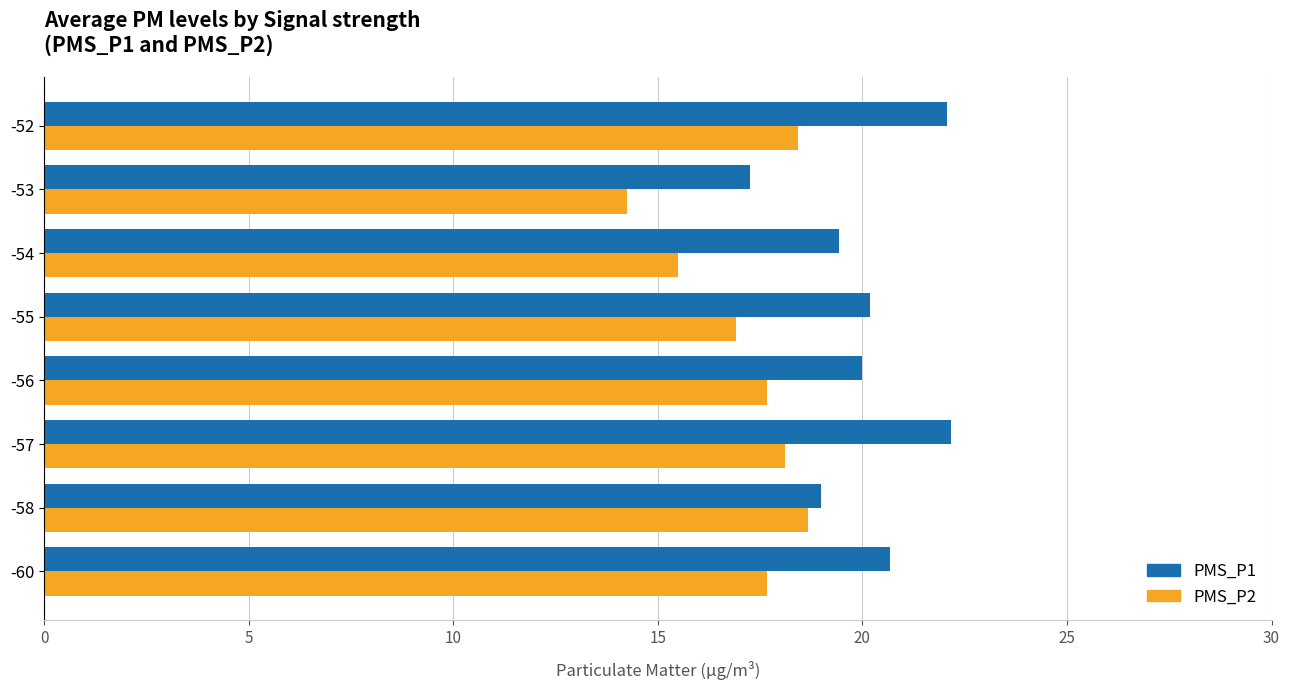

What is the difference between the maximum and minimum values in the PMS_P1 series?

4.9